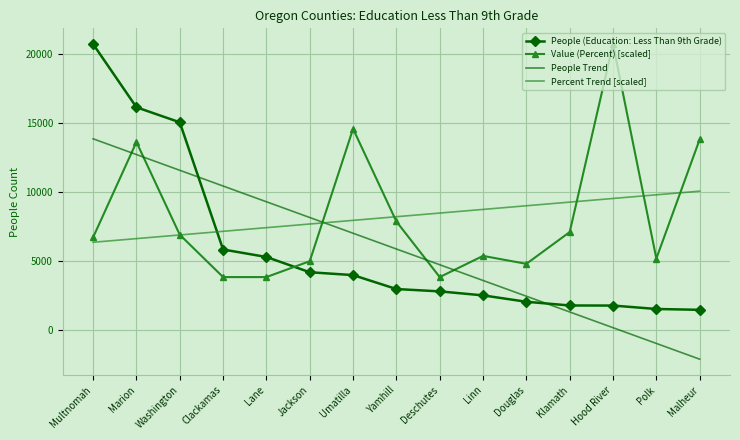

At which category is the sum across all series the highest?

Marion